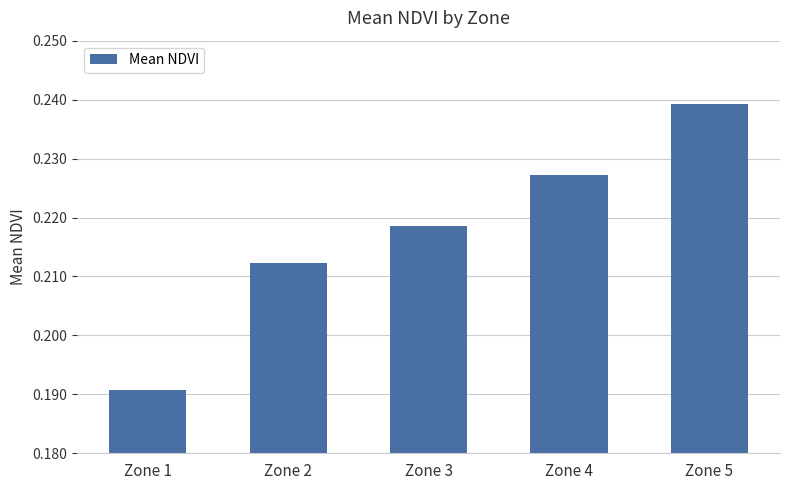

Between Zone 3 and Zone 5, which is larger?

Zone 5